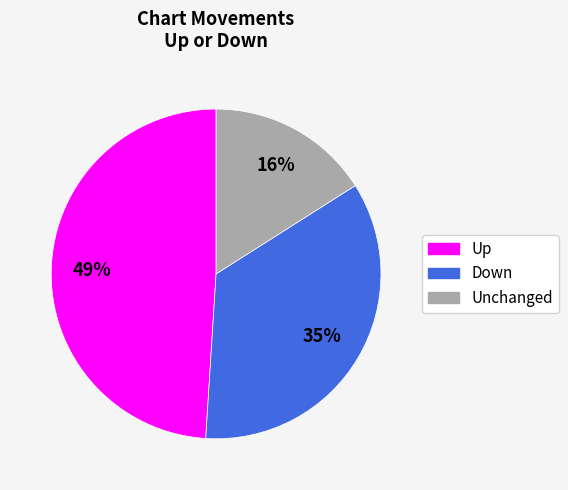

To the nearest percent, what is the difference between the largest and smallest slice percentages?

33%